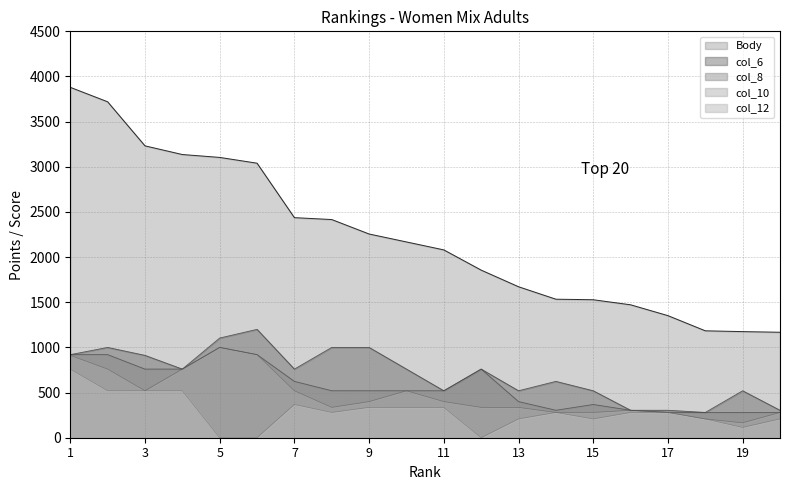

What is the difference between the highest and lowest values at 8?

2136